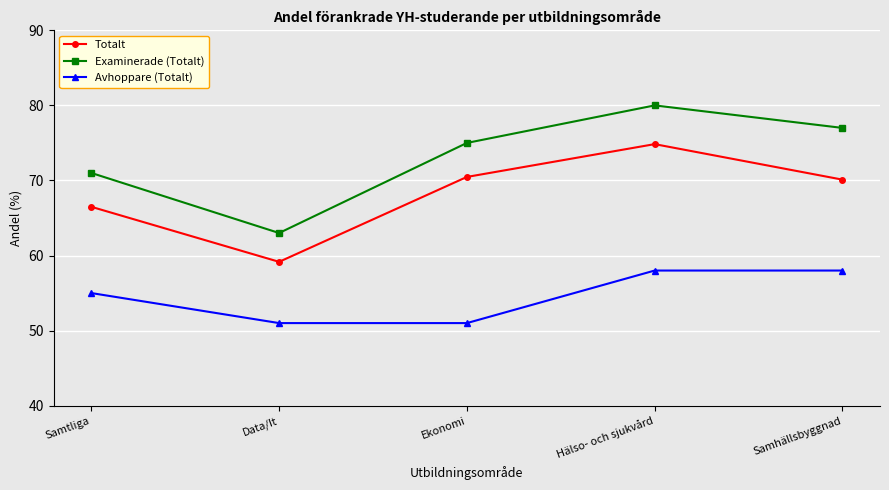

What are all the series names shown in the legend?

Totalt, Examinerade (Totalt), Avhoppare (Totalt)